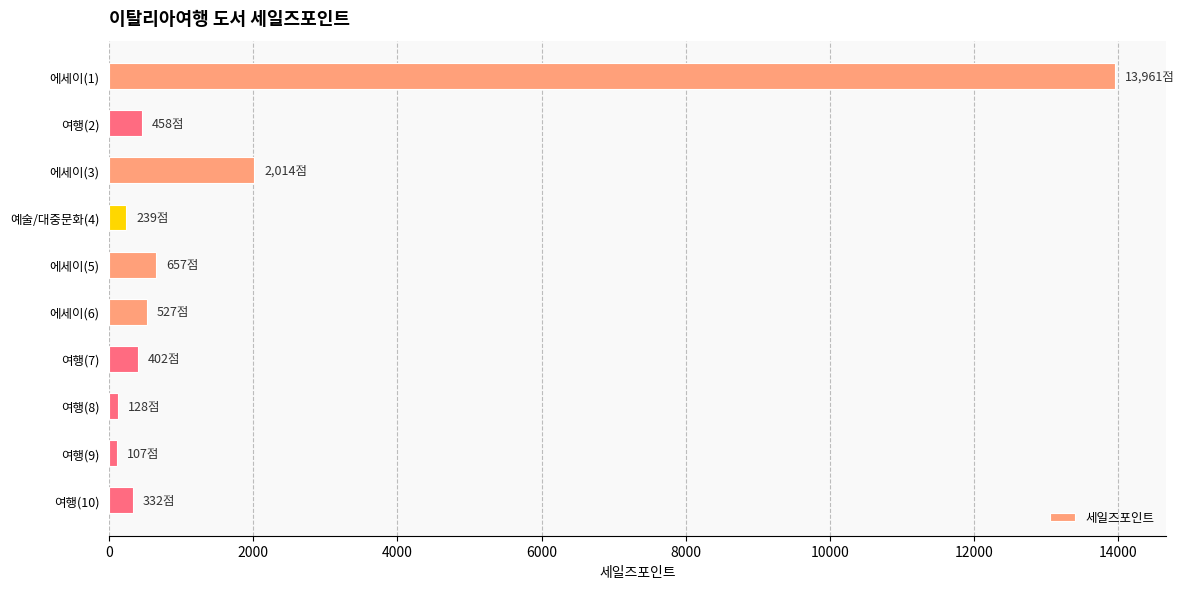

What is the minimum value shown in the chart?

107